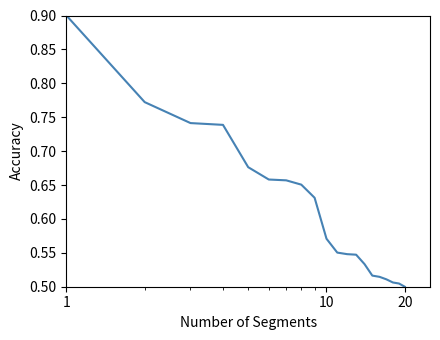

What is the difference between the maximum and minimum values?

0.4